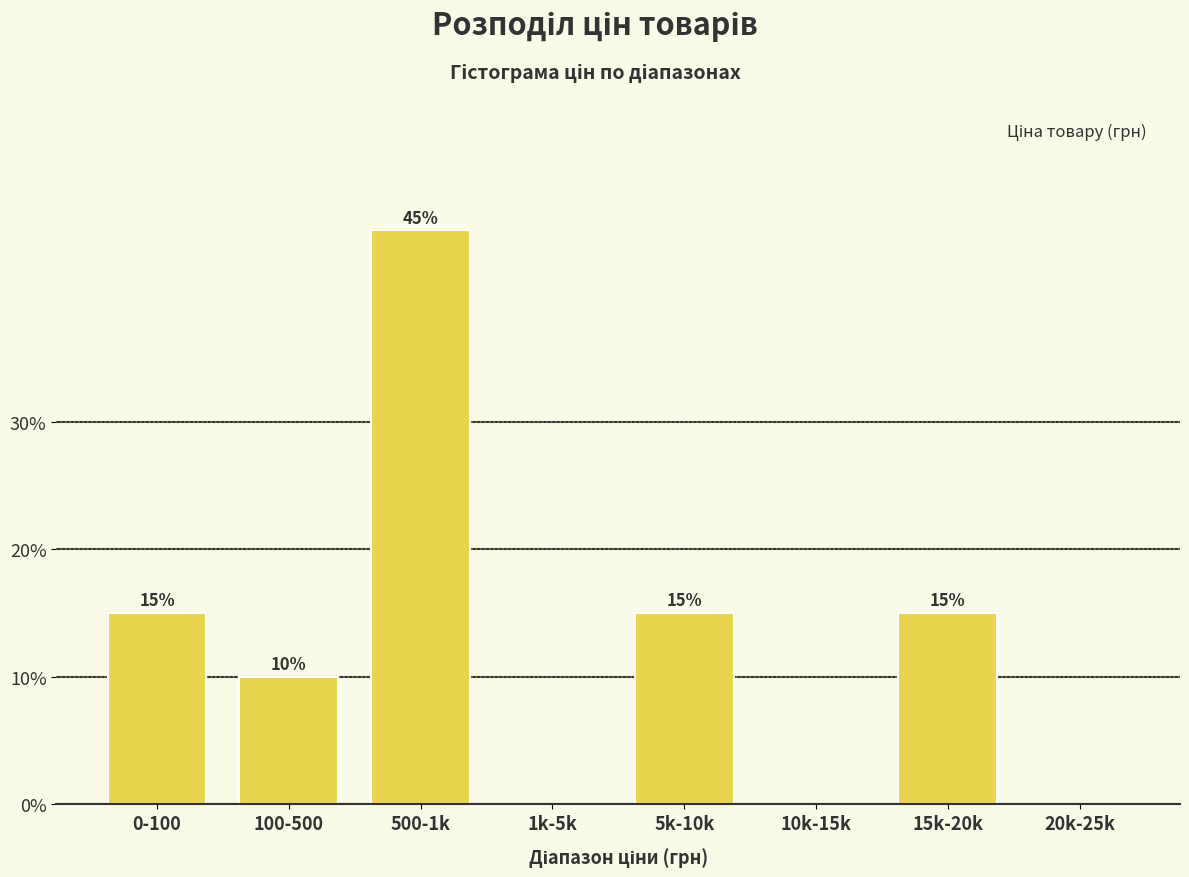

Reading left to right, what are all the values shown in this chart?

0-100=15	100-500=10	500-1k=45	1k-5k=0	5k-10k=15	10k-15k=0	15k-20k=15	20k-25k=0